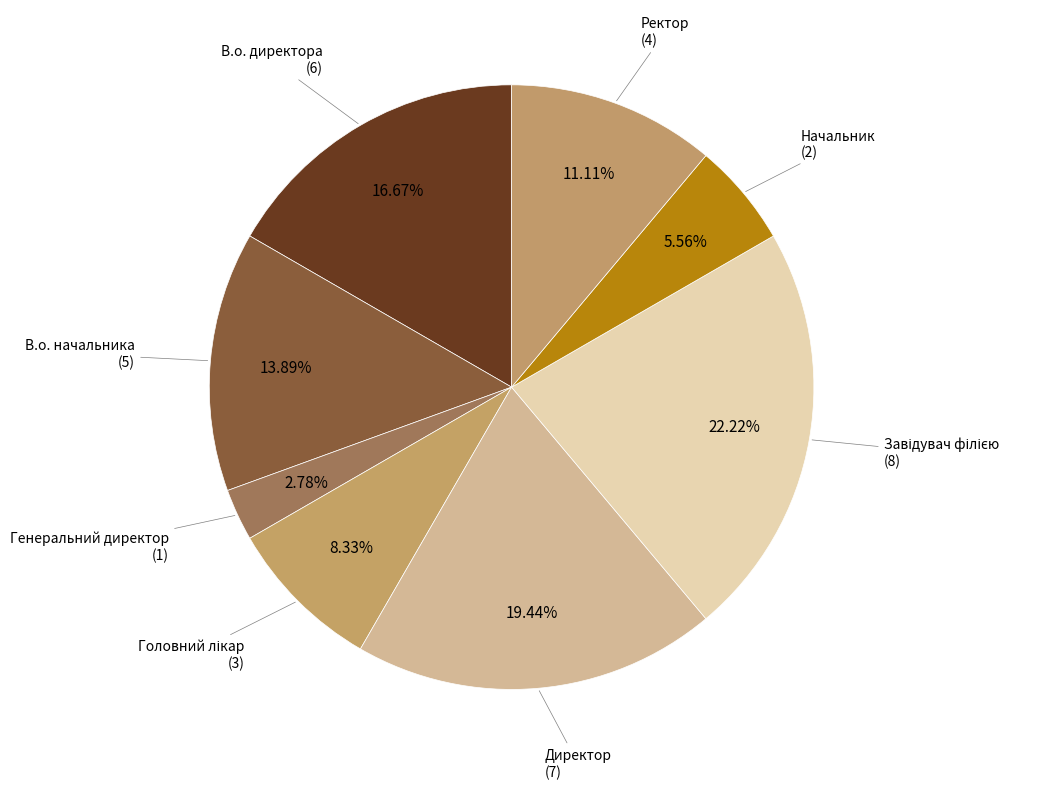

Which has a higher value, Начальник or Генеральний директор?

Начальник